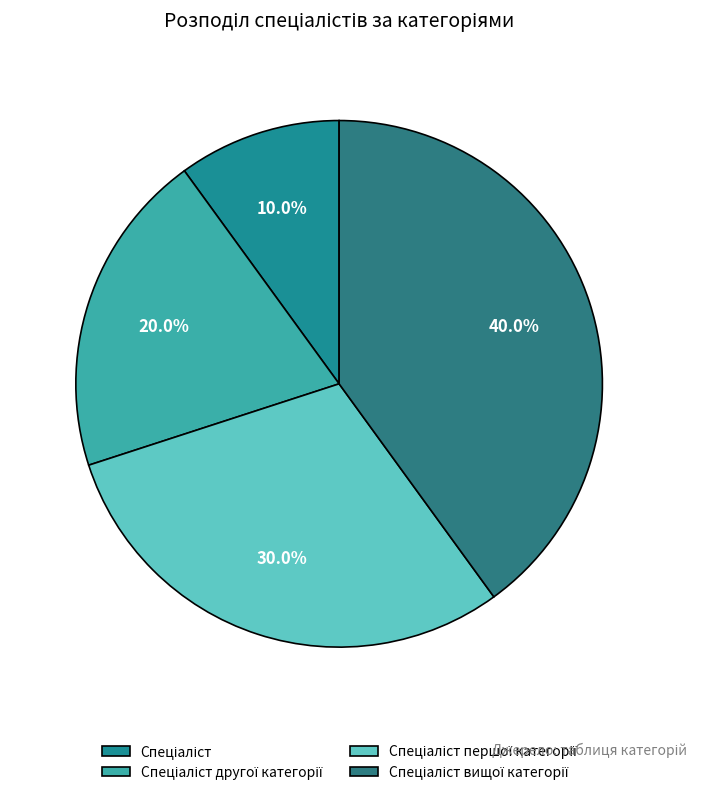

How many slices are in this pie chart?

4